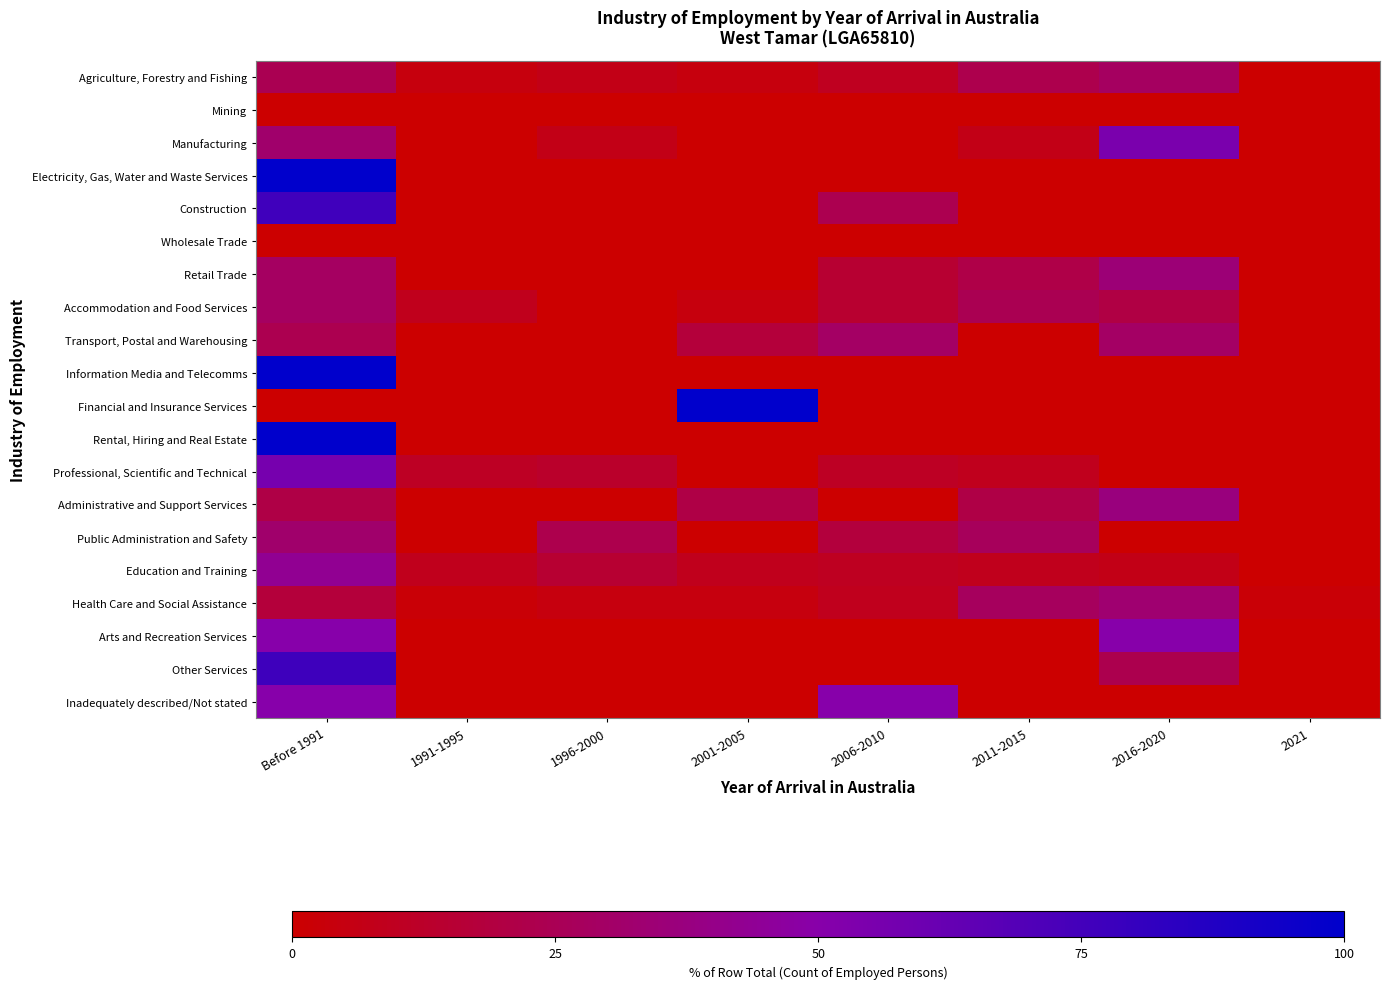

Reading right to left, list all the values displayed in this chart.

Agriculture, Forestry and Fishing: 2021=0.0	2016-2020=28.4	2011-2015=23.0	2006-2010=9.5	2001-2005=4.1	1996-2000=6.8	1991-1995=4.1	Before 1991=24.3
Mining: 2021=0.0	2016-2020=0.0	2011-2015=0.0	2006-2010=0.0	2001-2005=0.0	1996-2000=0.0	1991-1995=0.0	Before 1991=0.0
Manufacturing: 2021=0.0	2016-2020=55.0	2011-2015=6.7	2006-2010=0.0	2001-2005=0.0	1996-2000=6.7	1991-1995=0.0	Before 1991=31.7
Electricity, Gas, Water and Waste Services: 2021=0.0	2016-2020=0.0	2011-2015=0.0	2006-2010=0.0	2001-2005=0.0	1996-2000=0.0	1991-1995=0.0	Before 1991=100.0
Construction: 2021=0.0	2016-2020=0.0	2011-2015=0.0	2006-2010=23.8	2001-2005=0.0	1996-2000=0.0	1991-1995=0.0	Before 1991=76.2
Wholesale Trade: 2021=0.0	2016-2020=0.0	2011-2015=0.0	2006-2010=0.0	2001-2005=0.0	1996-2000=0.0	1991-1995=0.0	Before 1991=0.0
Retail Trade: 2021=0.0	2016-2020=34.8	2011-2015=21.2	2006-2010=15.2	2001-2005=0.0	1996-2000=0.0	1991-1995=0.0	Before 1991=28.8
Accommodation and Food Services: 2021=0.0	2016-2020=20.0	2011-2015=24.3	2006-2010=14.3	2001-2005=4.3	1996-2000=0.0	1991-1995=8.6	Before 1991=28.6
Transport, Postal and Warehousing: 2021=0.0	2016-2020=29.4	2011-2015=0.0	2006-2010=29.4	2001-2005=17.6	1996-2000=0.0	1991-1995=0.0	Before 1991=23.5
Information Media and Telecomms: 2021=0.0	2016-2020=0.0	2011-2015=0.0	2006-2010=0.0	2001-2005=0.0	1996-2000=0.0	1991-1995=0.0	Before 1991=100.0
Financial and Insurance Services: 2021=0.0	2016-2020=0.0	2011-2015=0.0	2006-2010=0.0	2001-2005=100.0	1996-2000=0.0	1991-1995=0.0	Before 1991=0.0
Rental, Hiring and Real Estate: 2021=0.0	2016-2020=0.0	2011-2015=0.0	2006-2010=0.0	2001-2005=0.0	1996-2000=0.0	1991-1995=0.0	Before 1991=100.0
Professional, Scientific and Technical: 2021=0.0	2016-2020=0.0	2011-2015=8.7	2006-2010=10.9	2001-2005=0.0	1996-2000=13.0	1991-1995=10.9	Before 1991=56.5
Administrative and Support Services: 2021=0.0	2016-2020=36.8	2011-2015=21.1	2006-2010=0.0	2001-2005=21.1	1996-2000=0.0	1991-1995=0.0	Before 1991=21.1
Public Administration and Safety: 2021=0.0	2016-2020=0.0	2011-2015=27.3	2006-2010=18.2	2001-2005=0.0	1996-2000=22.7	1991-1995=0.0	Before 1991=31.8
Education and Training: 2021=0.0	2016-2020=6.7	2011-2015=8.3	2006-2010=10.0	2001-2005=8.3	1996-2000=15.0	1991-1995=8.3	Before 1991=43.3
Health Care and Social Assistance: 2021=2.0	2016-2020=33.0	2011-2015=27.6	2006-2010=8.9	2001-2005=4.4	1996-2000=4.4	1991-1995=2.0	Before 1991=17.7
Arts and Recreation Services: 2021=0.0	2016-2020=50.0	2011-2015=0.0	2006-2010=0.0	2001-2005=0.0	1996-2000=0.0	1991-1995=0.0	Before 1991=50.0
Other Services: 2021=0.0	2016-2020=23.1	2011-2015=0.0	2006-2010=0.0	2001-2005=0.0	1996-2000=0.0	1991-1995=0.0	Before 1991=76.9
Inadequately described/Not stated: 2021=0.0	2016-2020=0.0	2011-2015=0.0	2006-2010=50.0	2001-2005=0.0	1996-2000=0.0	1991-1995=0.0	Before 1991=50.0